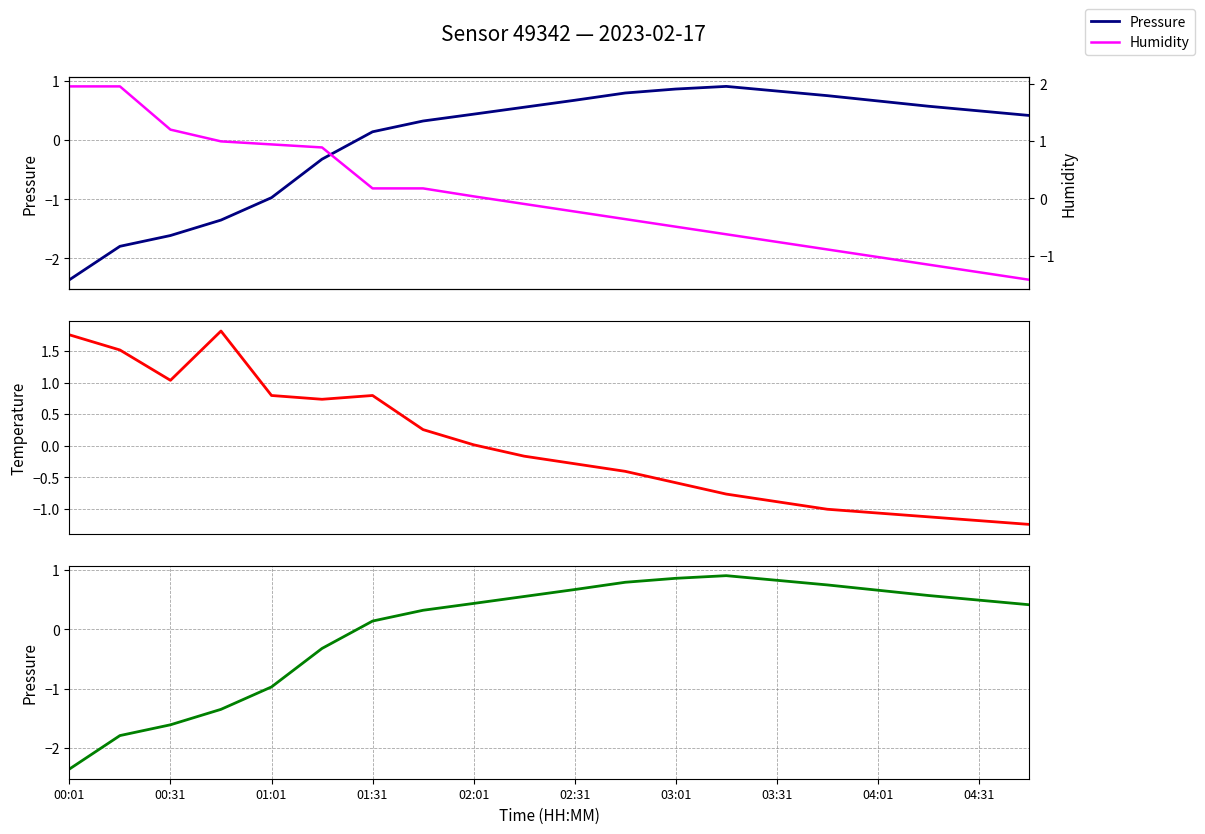

The value of Pressure at 04:01 is 0.7. True or false?

True